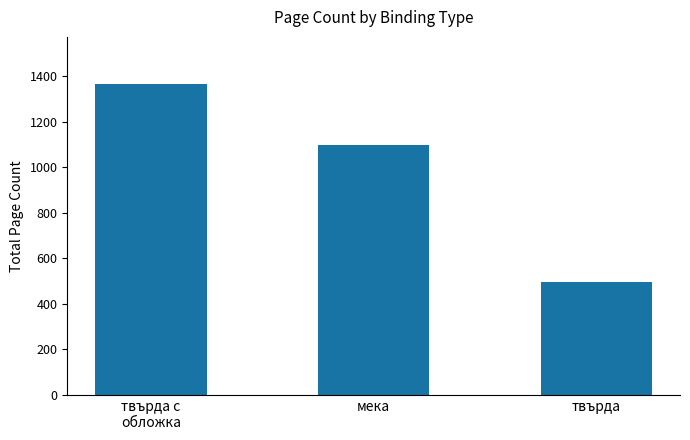

What position from the right is твърда?

1